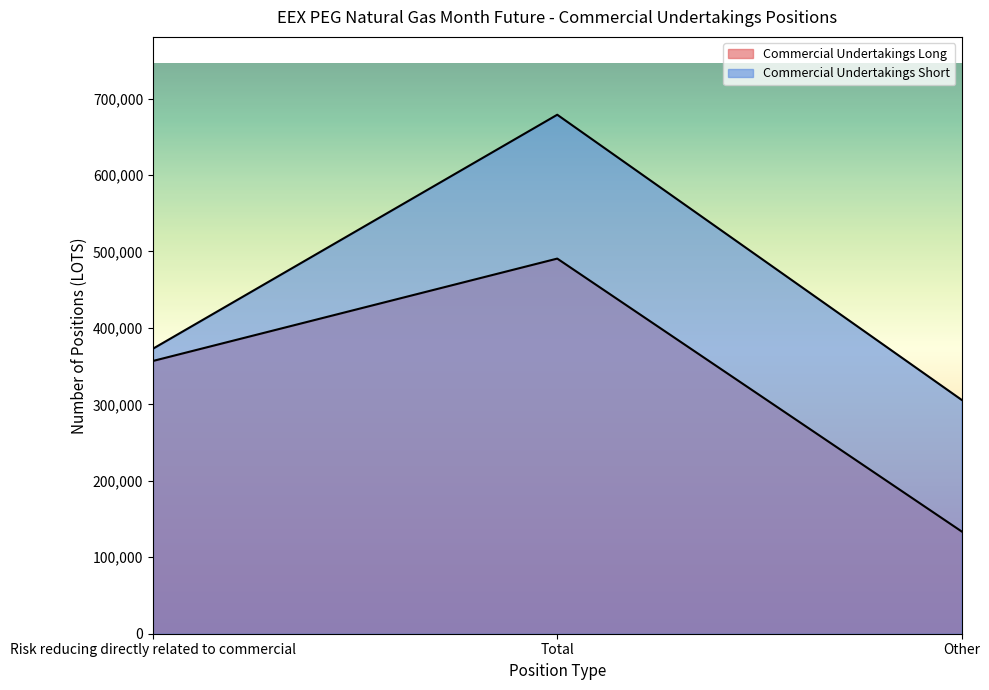

How many lines are shown in the chart?

2